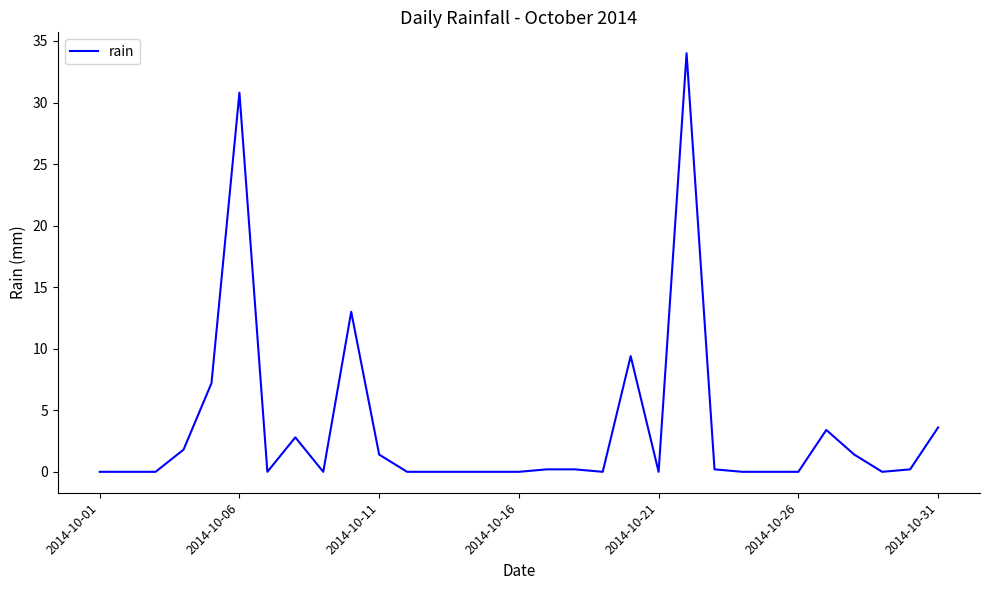

What is the difference between the maximum and minimum values?

34.0